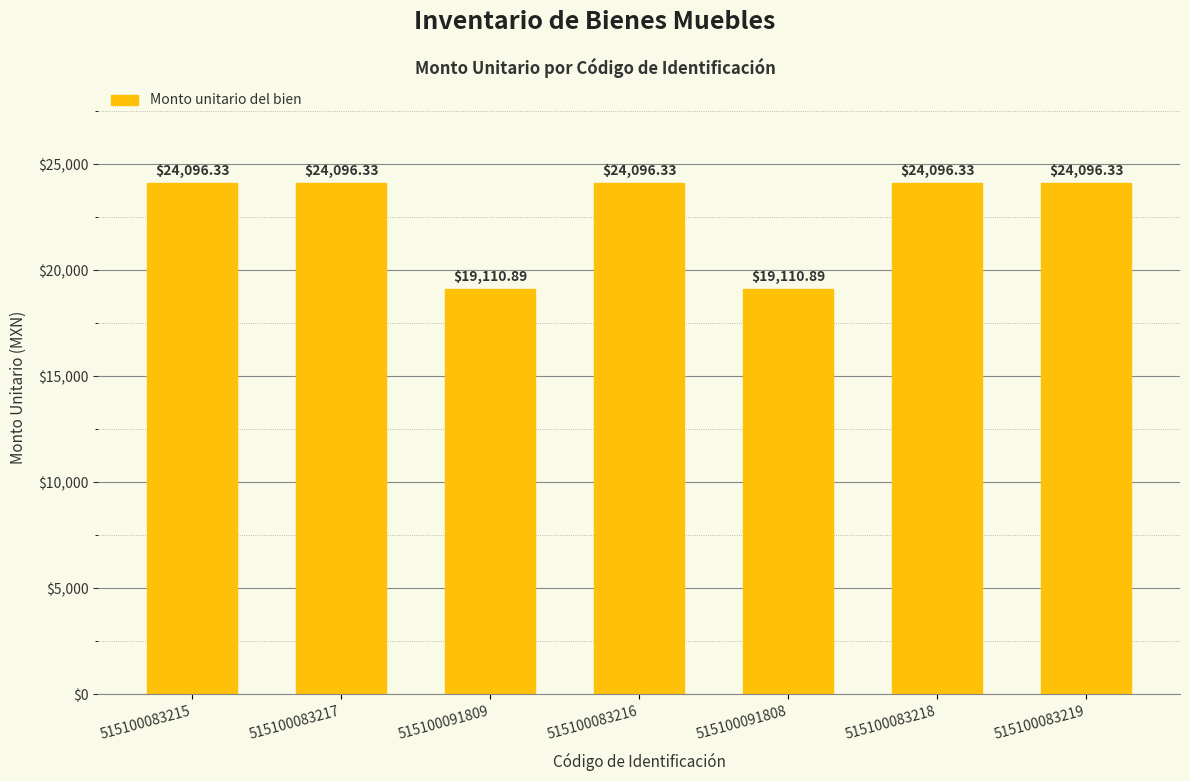

Reading right to left, what are all the values shown in this chart?

24096.3	24096.3	19110.9	24096.3	19110.9	24096.3	24096.3